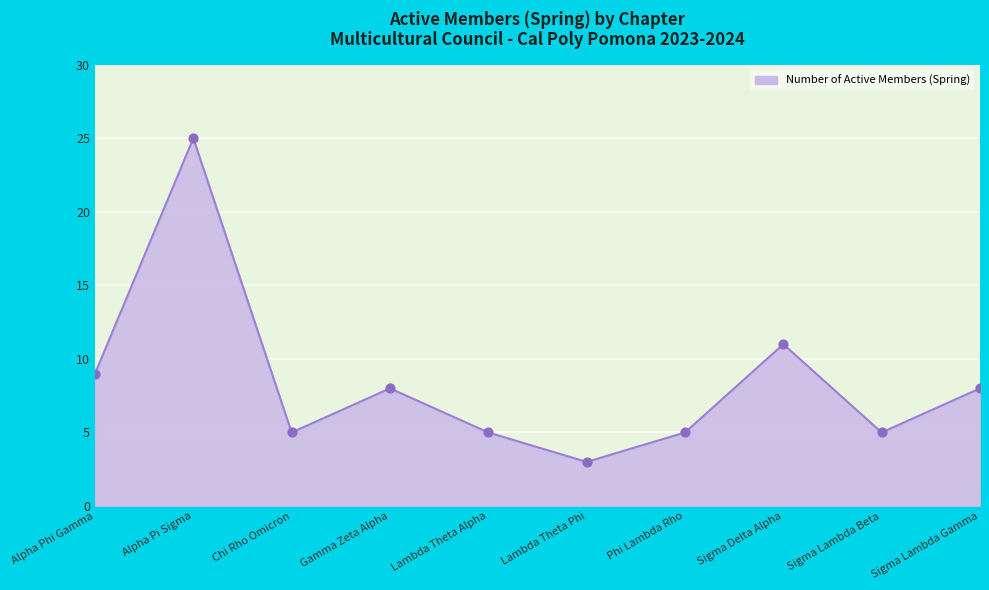

Which has a higher value, Phi Lambda Rho or Gamma Zeta Alpha?

Gamma Zeta Alpha